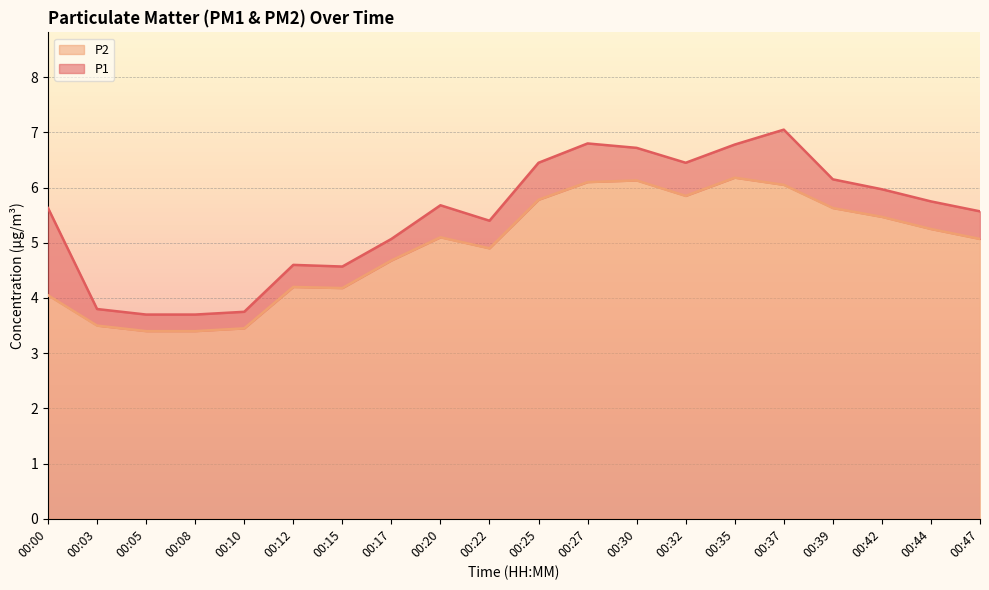

What is the maximum value shown in the chart?

7.0